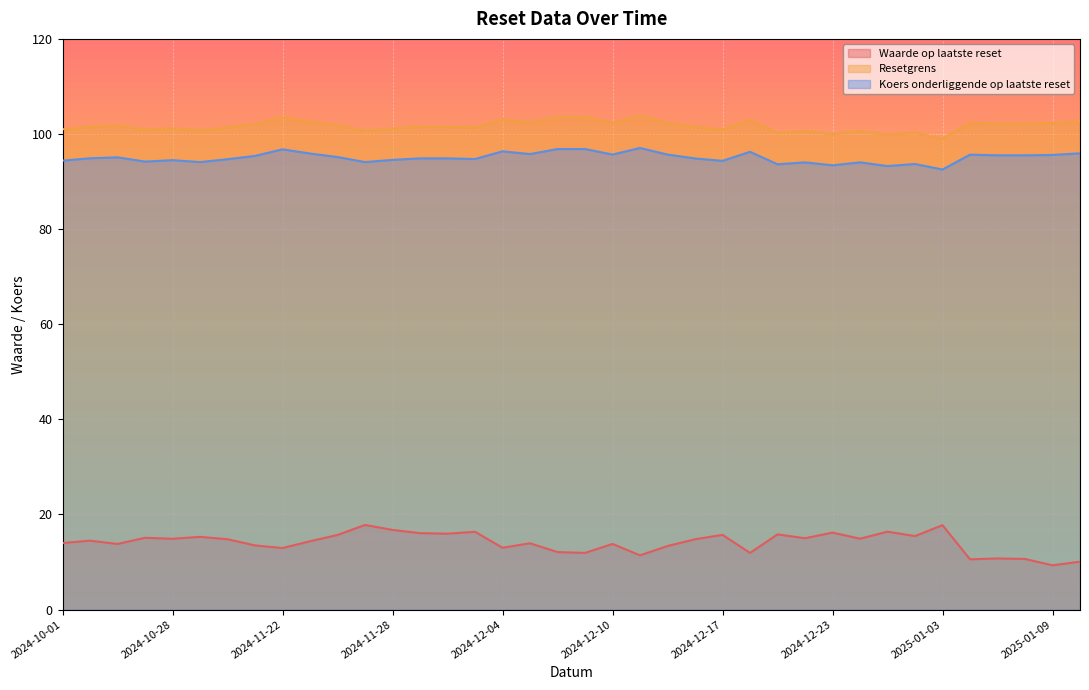

How many values in the Resetgrens series exceed 101?

26